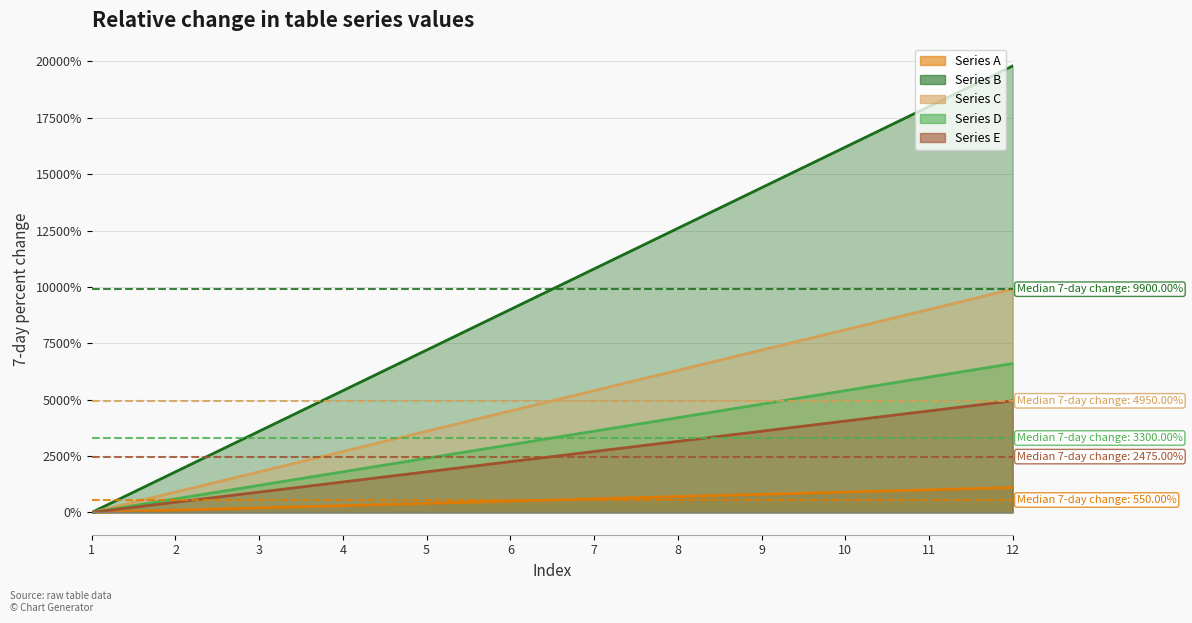

What value does the Series E series have at 4, to the nearest 10?

1350